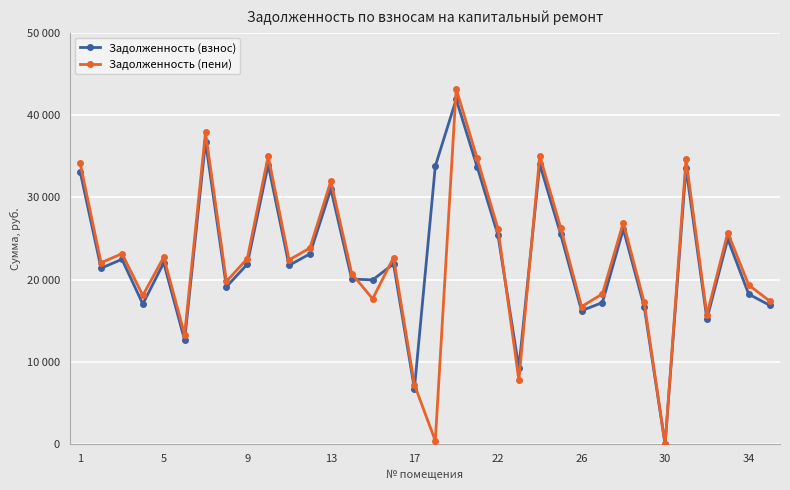

Does the chart have visible grid lines?

Yes